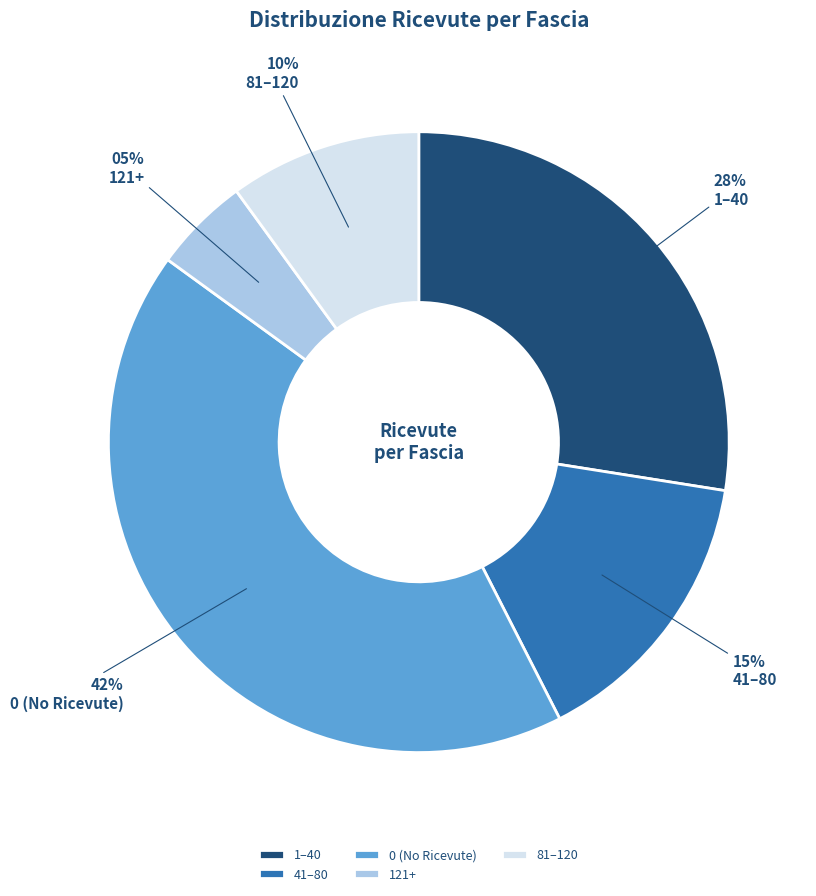

Combined, do 1–40 and 0 (No Ricevute) account for over 50%?

Yes